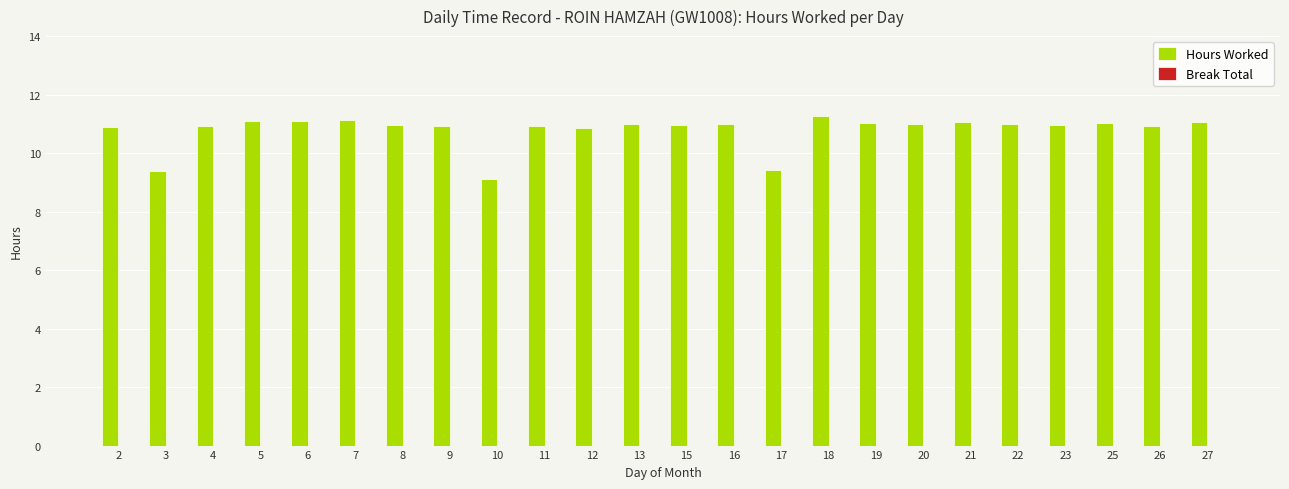

How many bars are there in total?

24